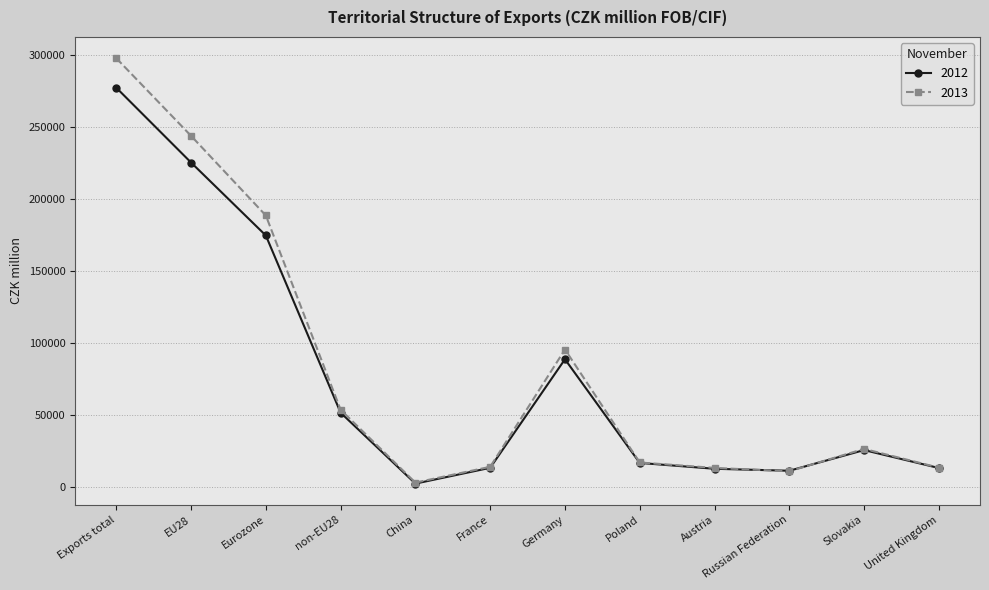

What is the difference between the highest and lowest values at EU28?

18520